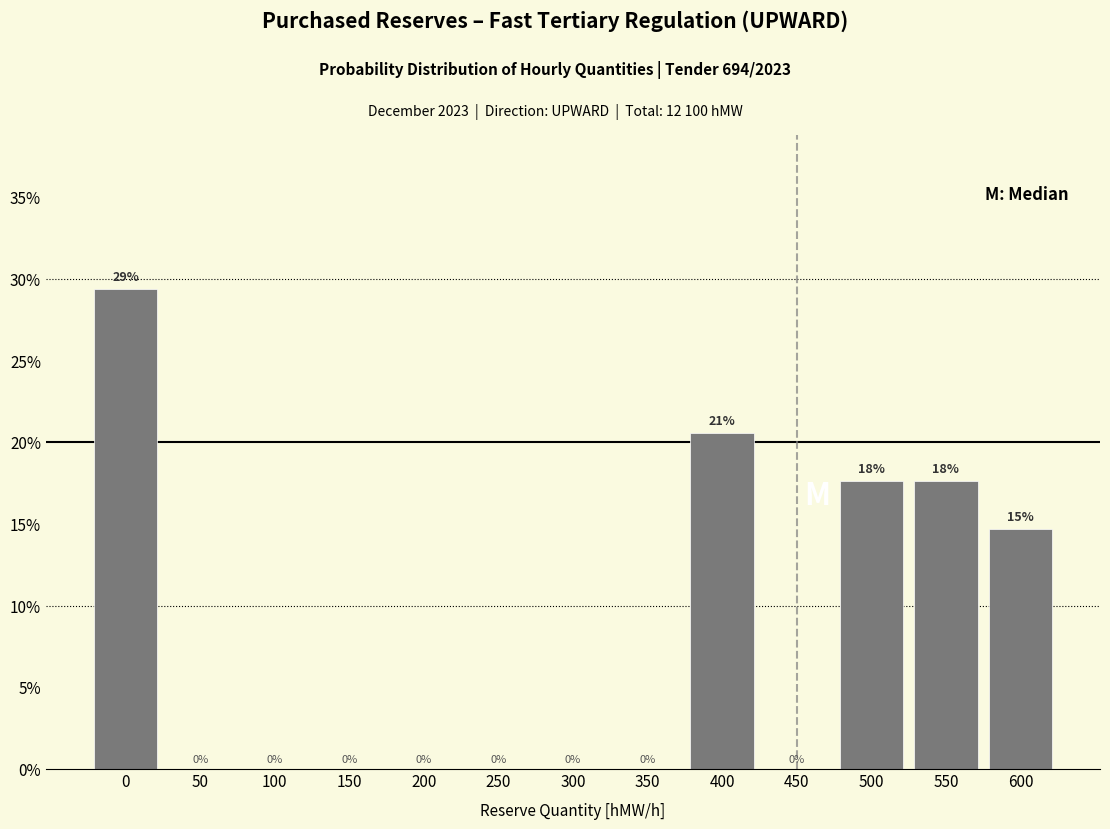

Over which range of the x-axis is the bar tallest?

-25 to 25